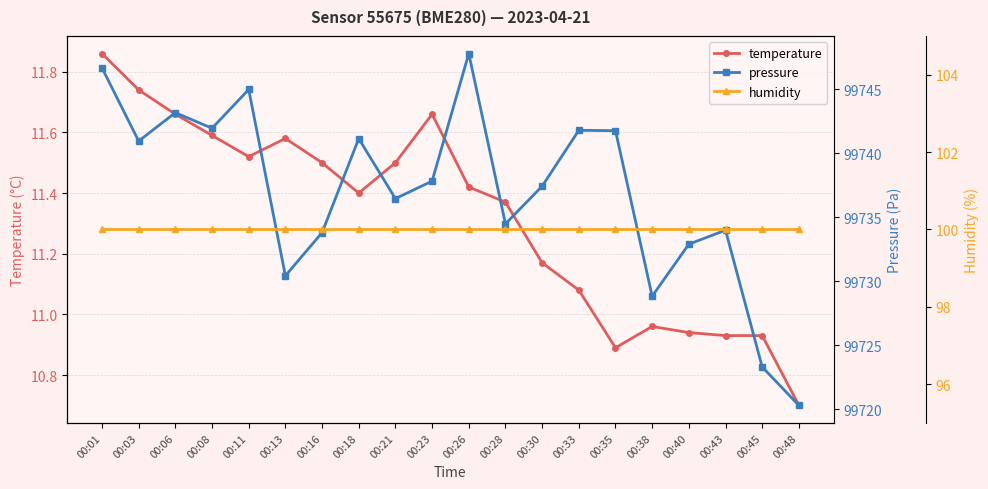

True or false: humidity and pressure cross at least once.

False